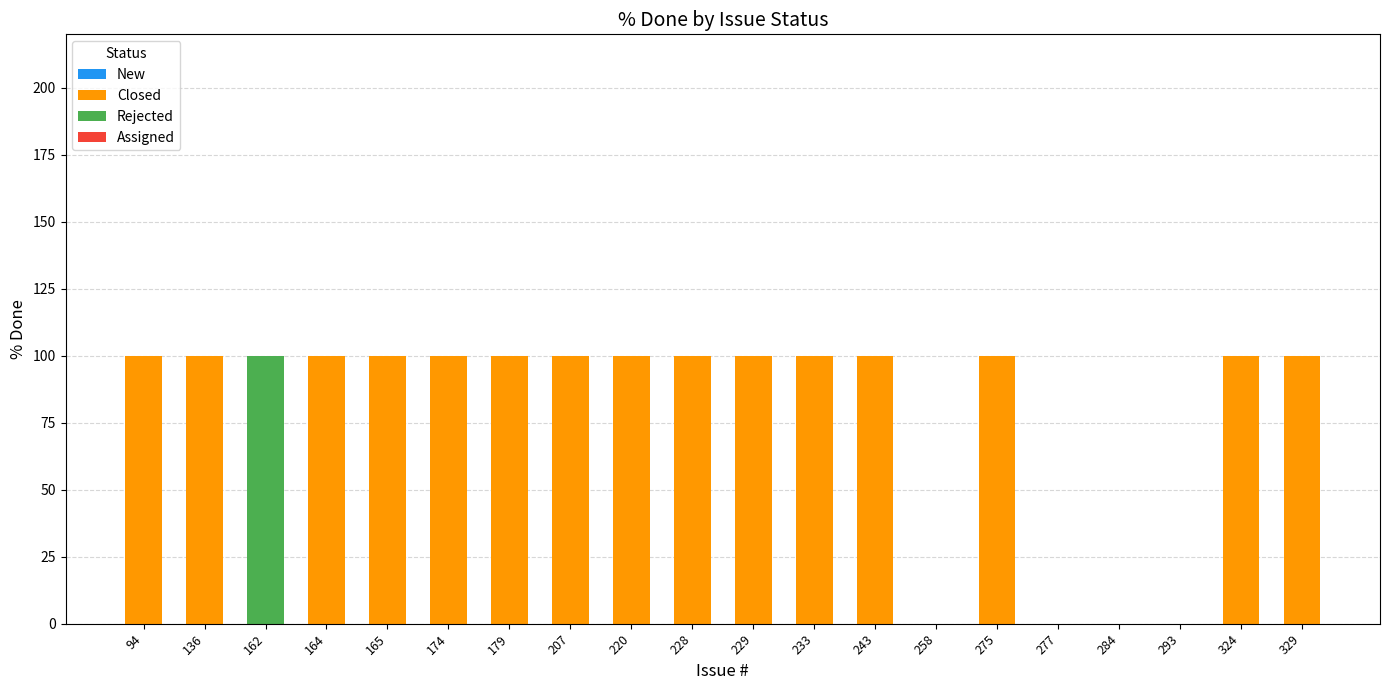

What is the total value across all series at 275?

100